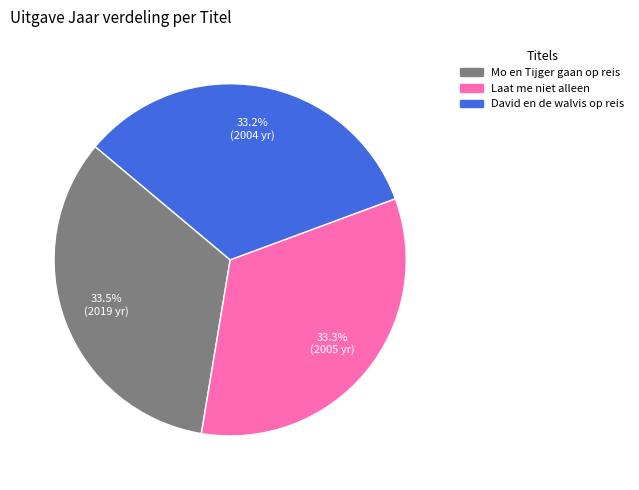

Is there a majority slice in this chart?

No